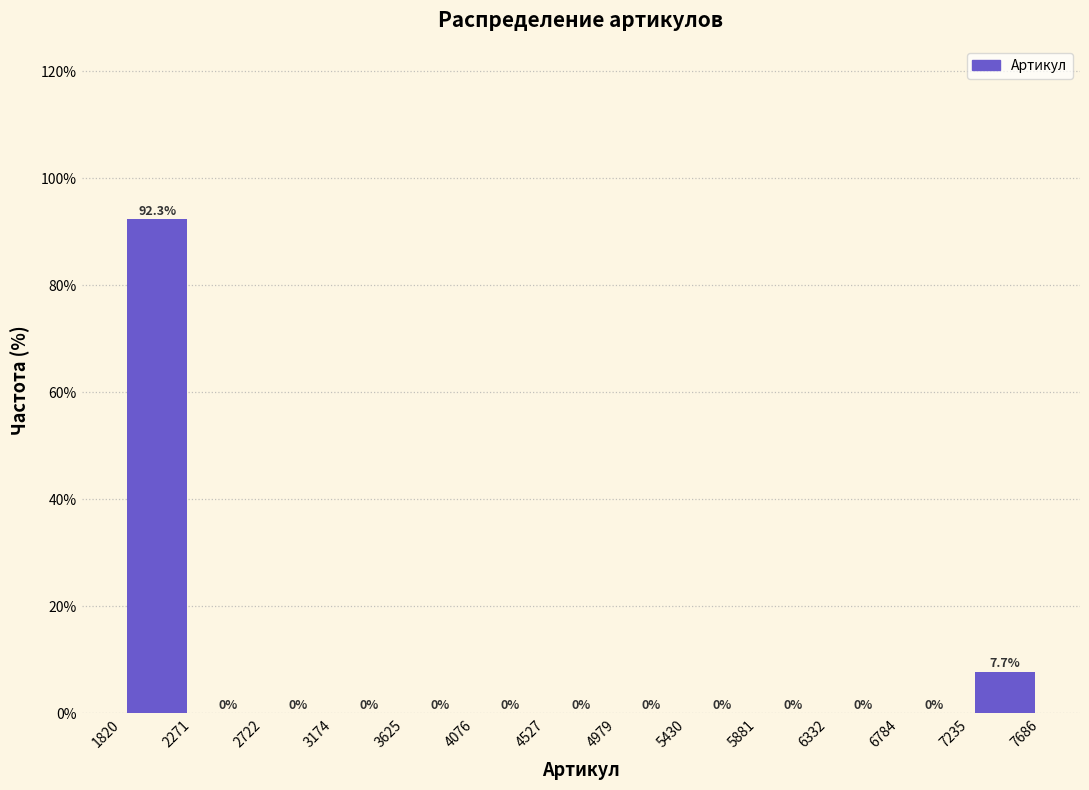

Reading left to right, transcribe this chart: for each bar, give the range it covers on the x-axis and its height.

1820 to 2271: 92.3
2271 to 2722: 0.0
2722 to 3174: 0.0
3174 to 3625: 0.0
3625 to 4076: 0.0
4076 to 4527: 0.0
4527 to 4979: 0.0
4979 to 5430: 0.0
5430 to 5881: 0.0
5881 to 6332: 0.0
6332 to 6784: 0.0
6784 to 7235: 0.0
7235 to 7686: 7.7